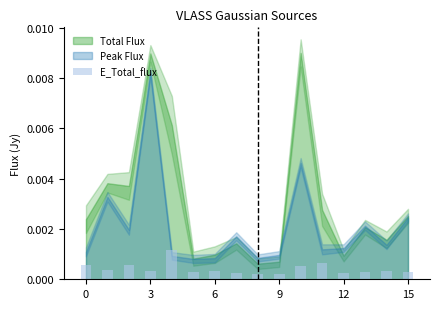

Count the values in the range 0 to 1.

16